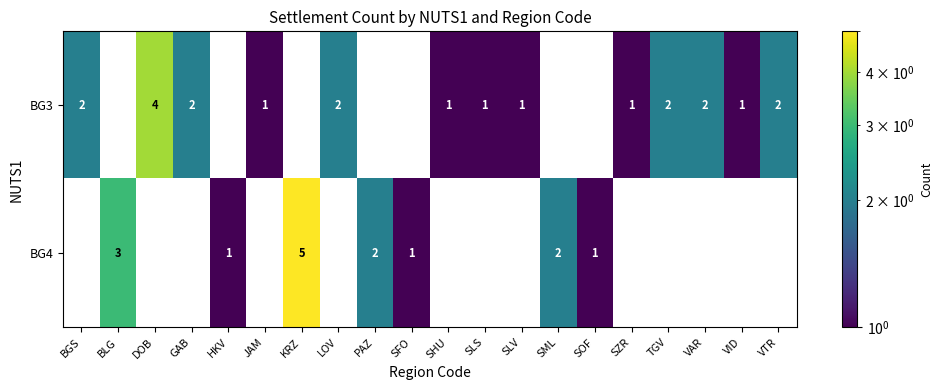

Is the value of BG4 at KRZ greater than the value of BG3 at SLV?

Yes